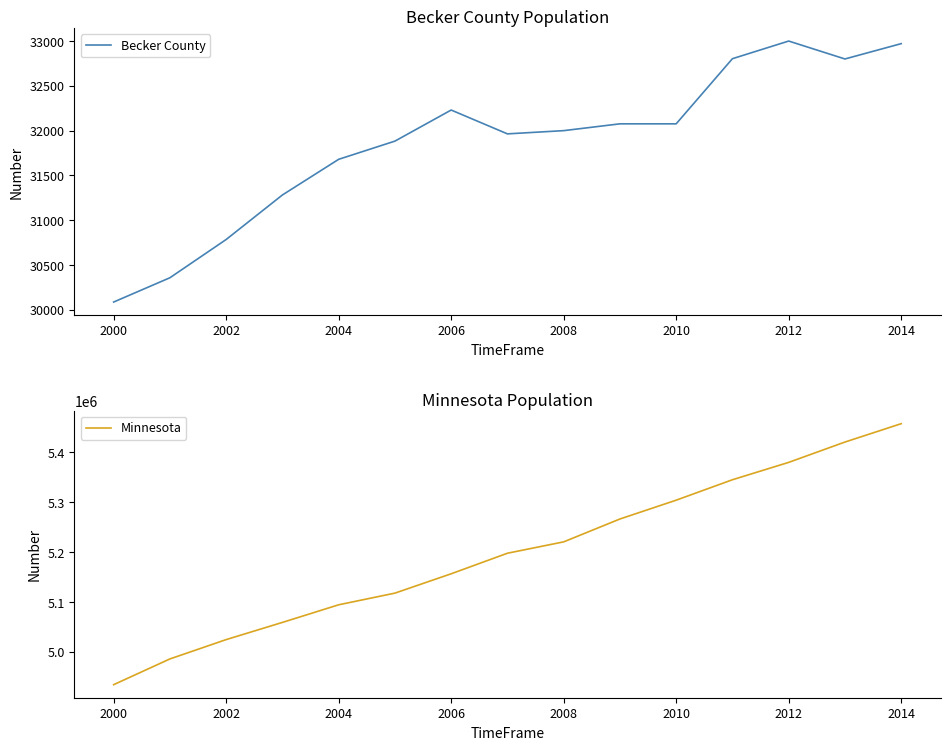

What is the sum of all Minnesota values?

77962372